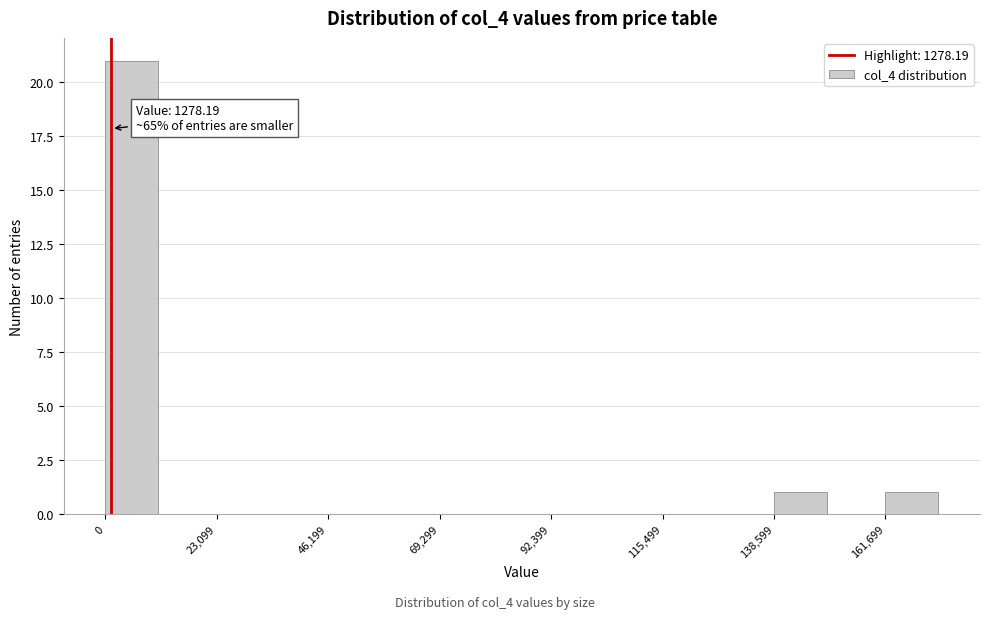

Around what value on the x-axis is the tallest bar? Give the approximate position of its centre, as read against the axis.

5000